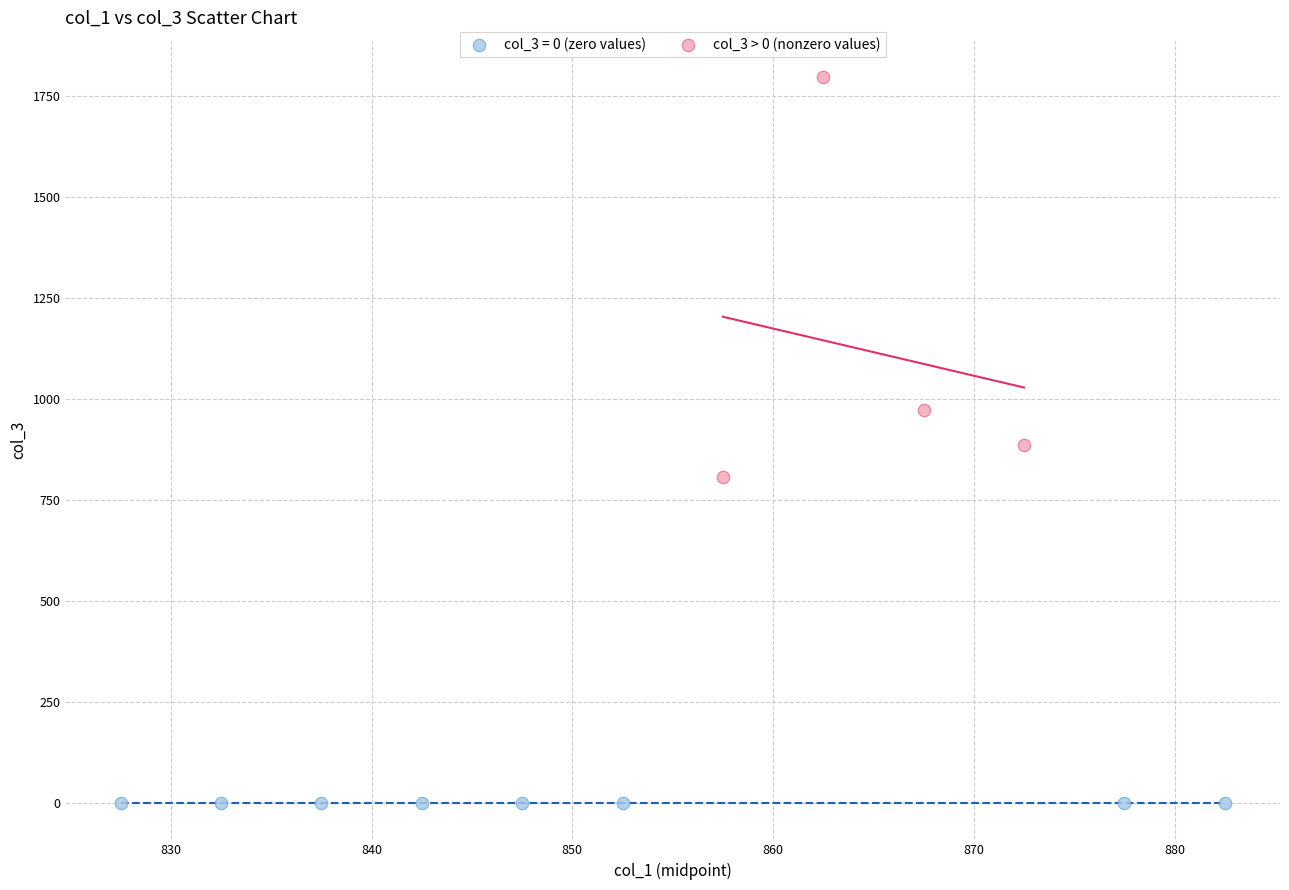

Which series contains the highest Y value?

col_3 > 0 (nonzero values)